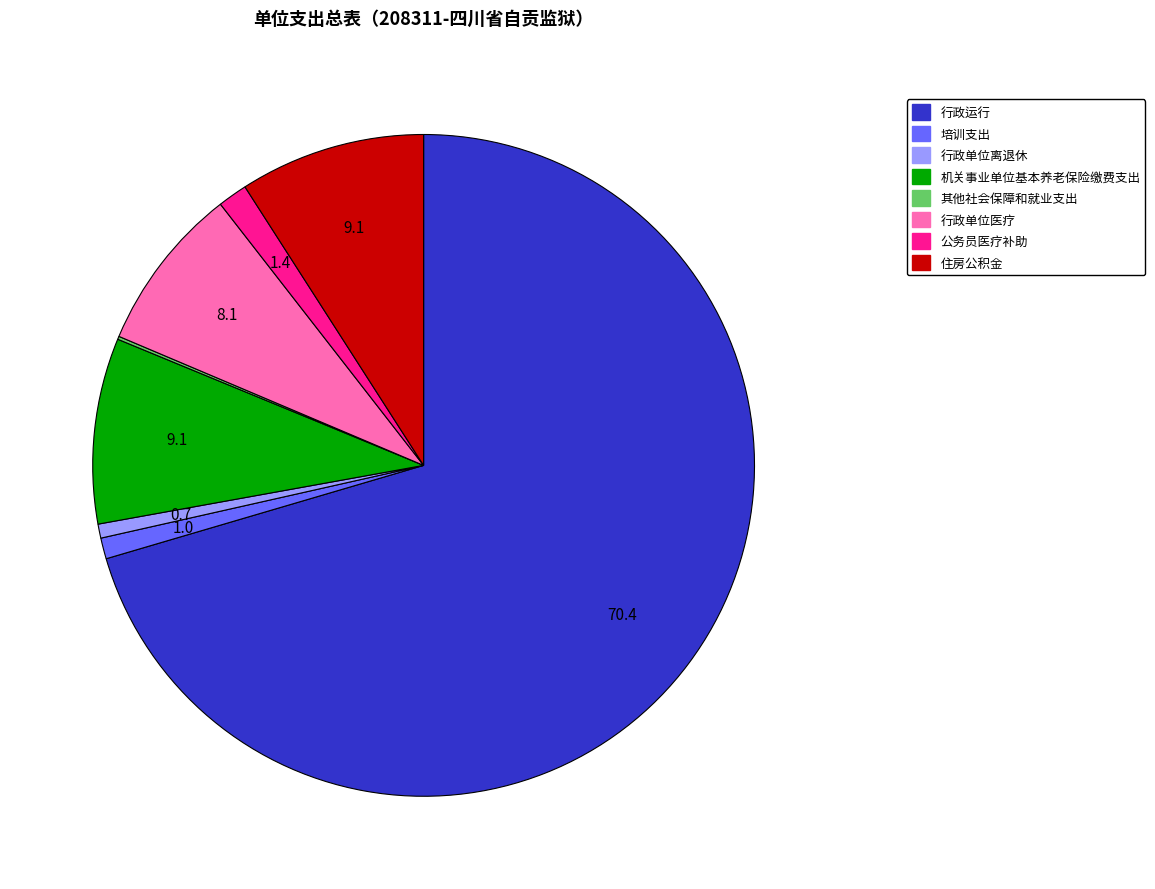

Which category accounts for the majority?

行政运行